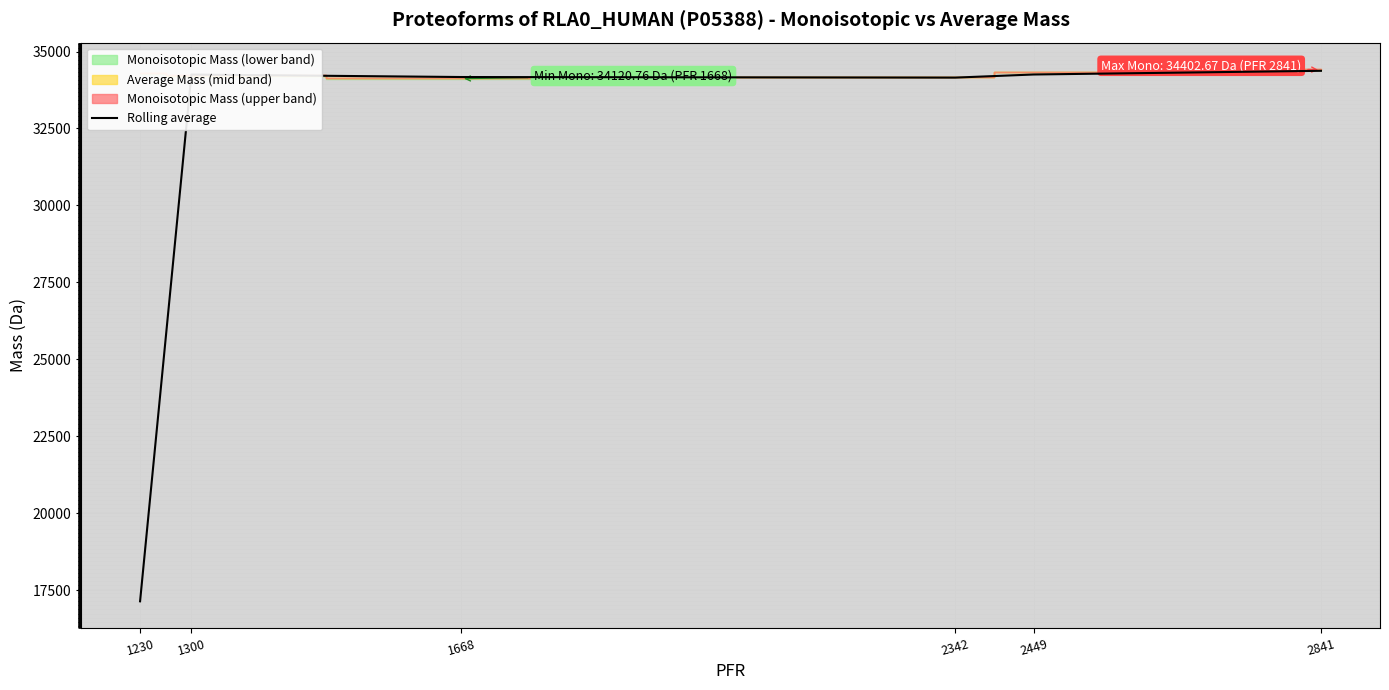

At which label is the value closest to 25759?

2342